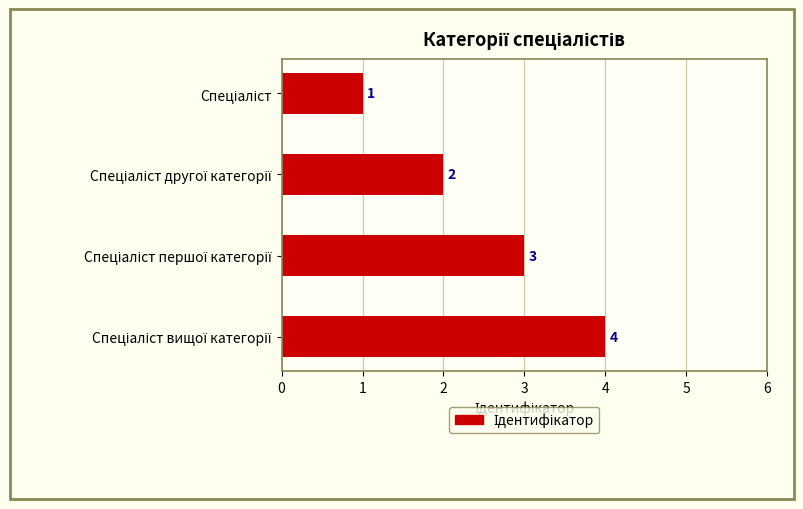

What is the maximum value shown in the chart?

4